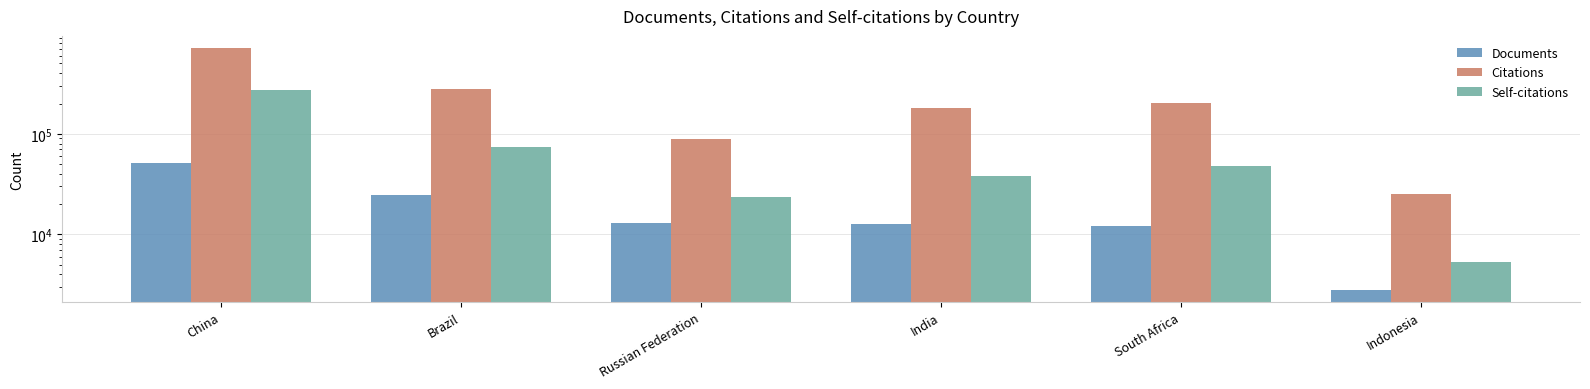

Reading right to left, what are all the values shown in this chart?

Documents: 2792	12003	12822	12909	24506	50779
Citations: 25126	202436	179330	89046	279590	713026
Self-citations: 5288	48011	37914	23605	74462	270691